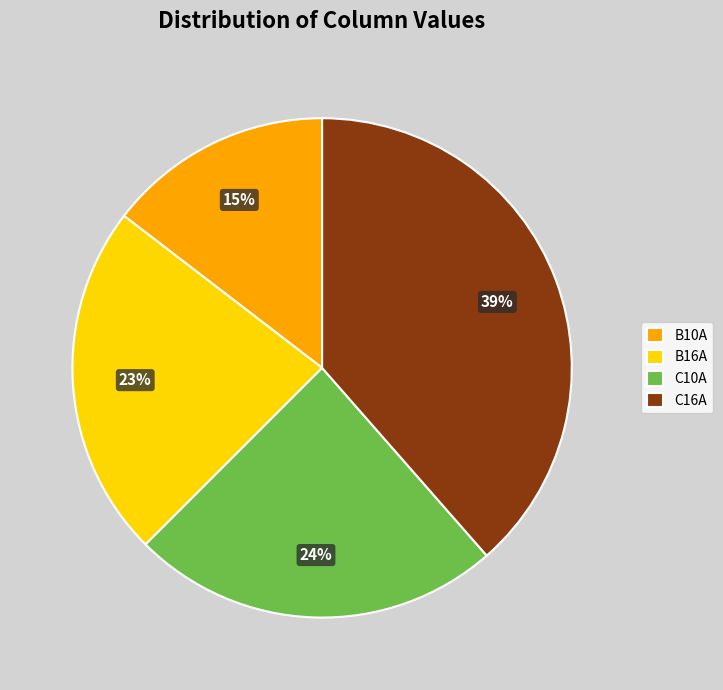

Between B10A and C10A, which is larger?

C10A